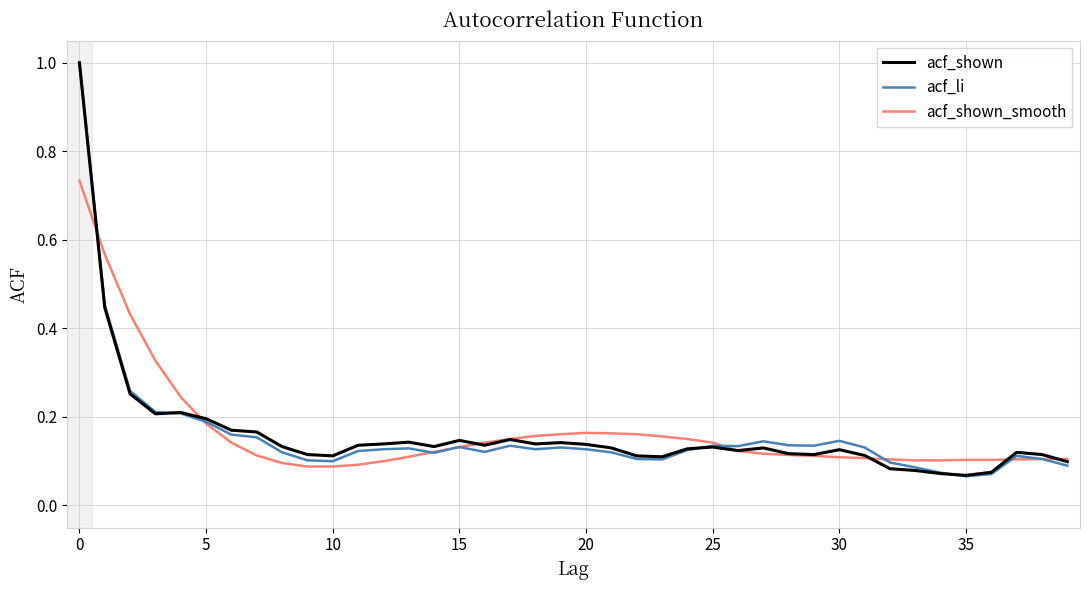

Which series has the largest range (max minus min)?

acf_li